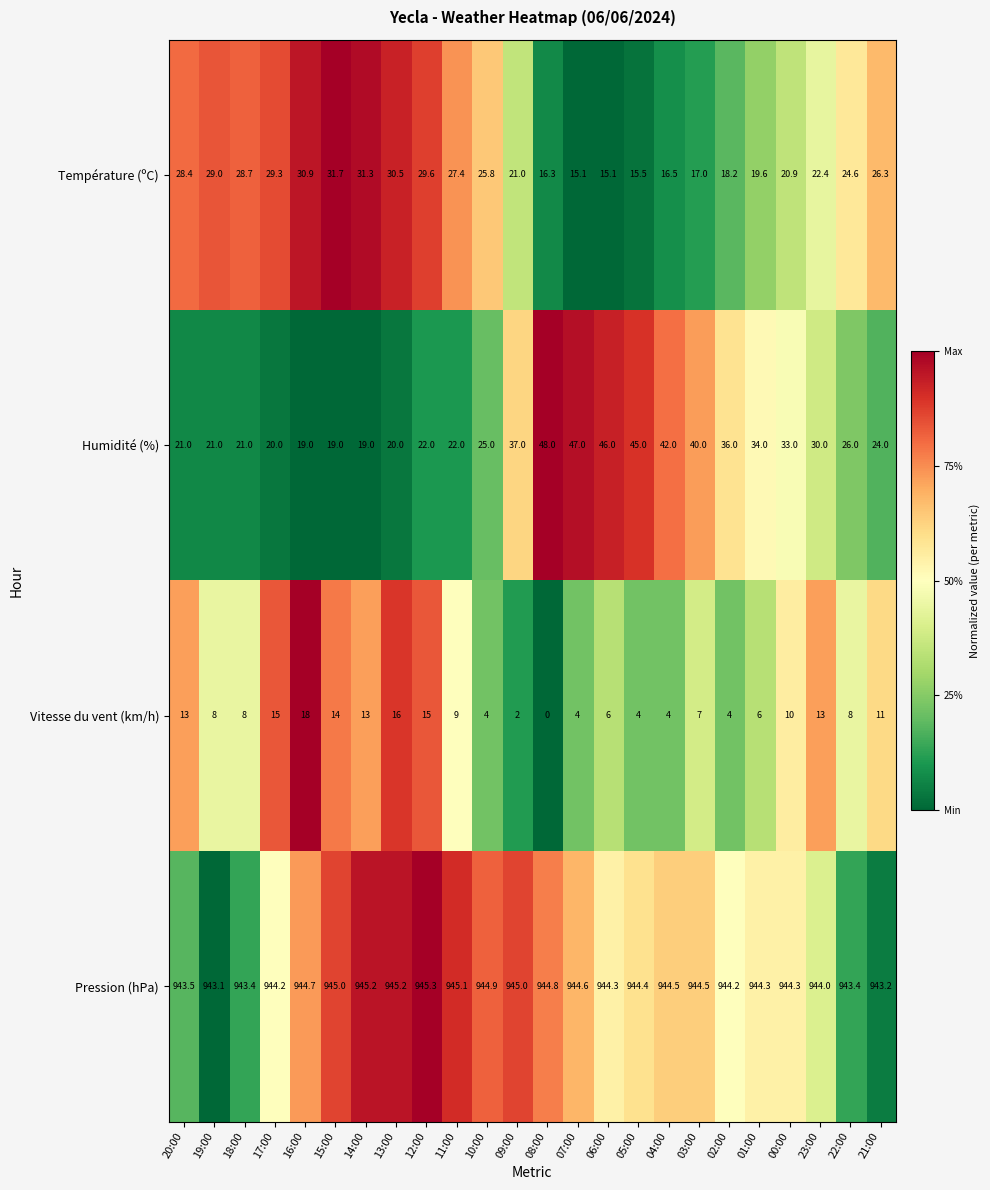

Which label corresponds to the largest value in the chart?

12:00